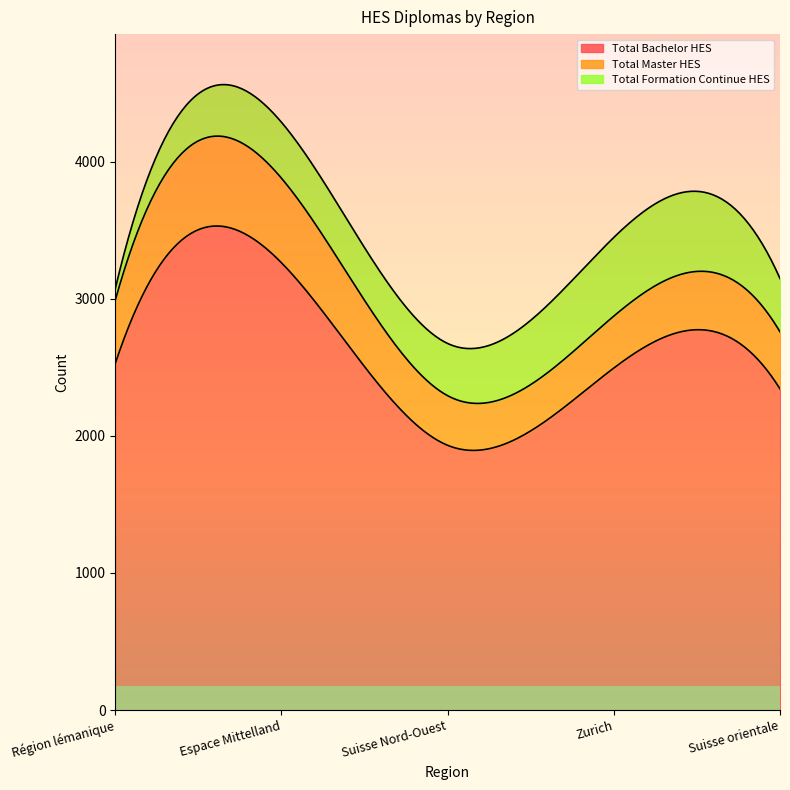

Does the chart have visible grid lines?

No